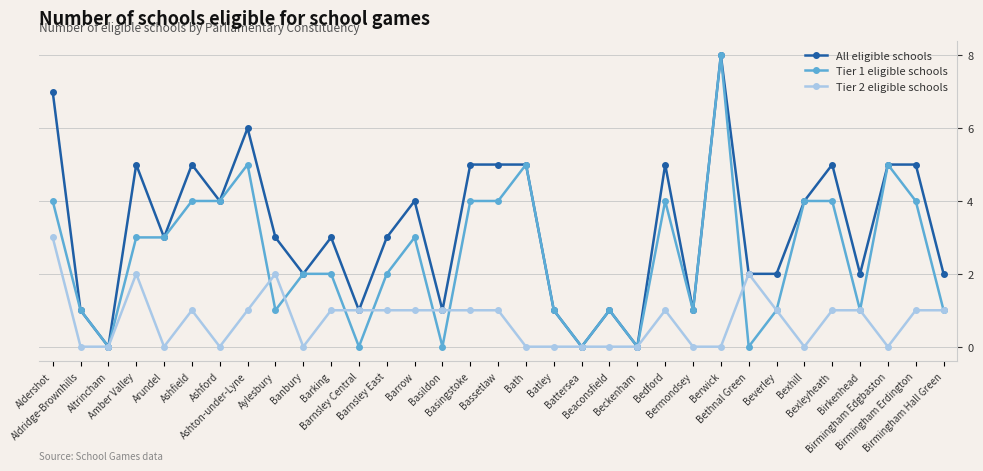

Which series changed the most between Arundel and Beverley?

Tier 1 eligible schools